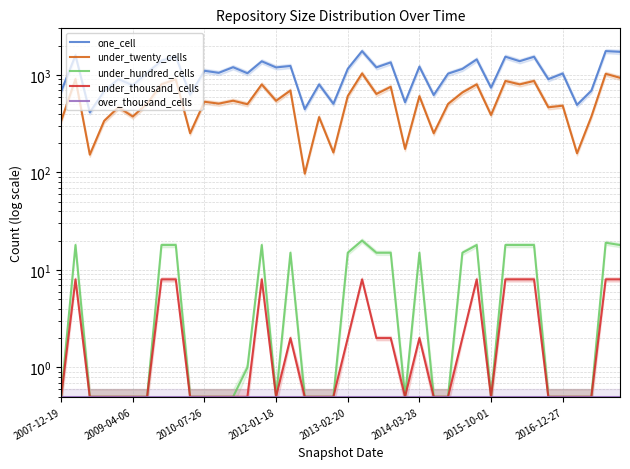

What is the sum of the one_cell values at 25 and 2013-02-20?

2120.0